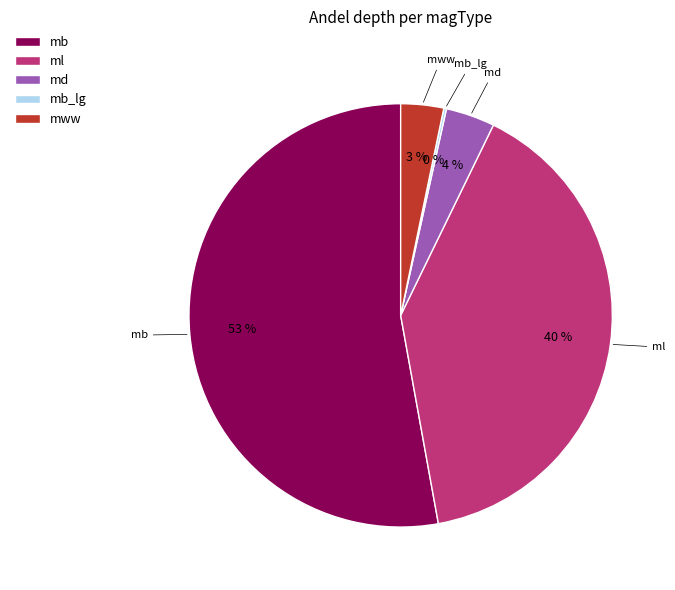

To the nearest percent, what is the difference between the largest and smallest slice percentages?

53%